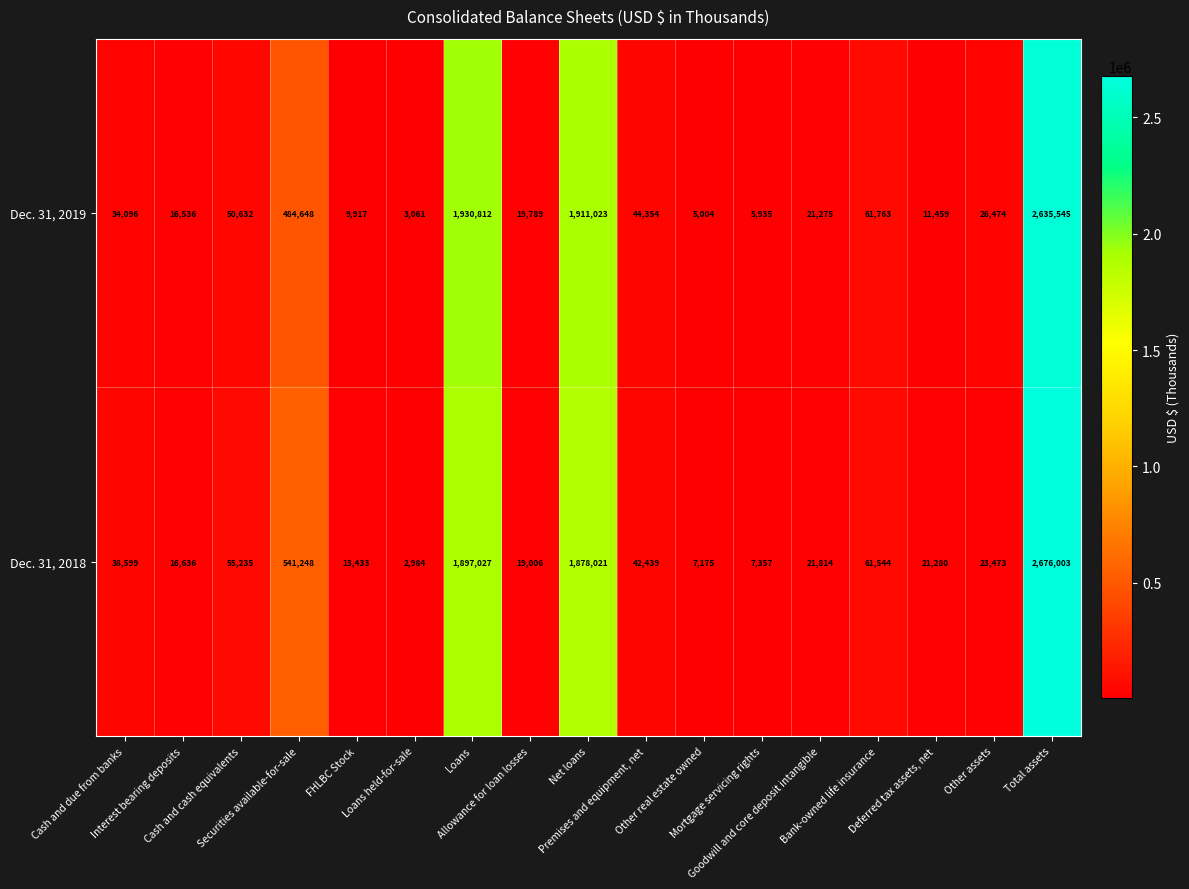

What is the sum of all Dec. 31, 2019 values?

7272323